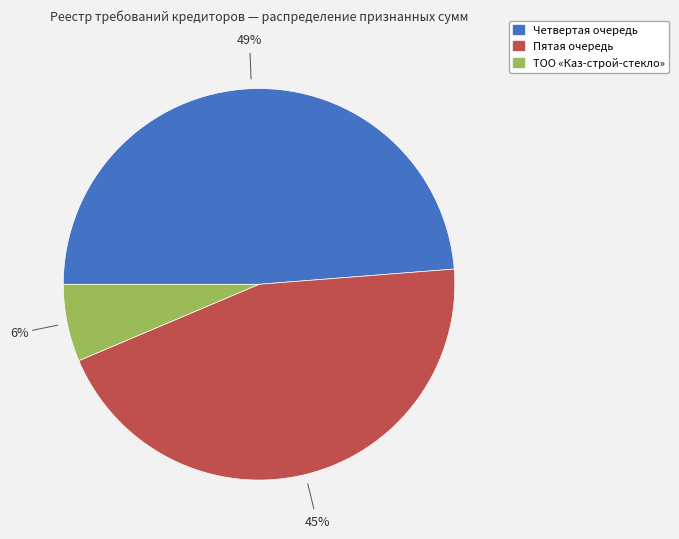

To the nearest percent, what is the average slice percentage?

33%